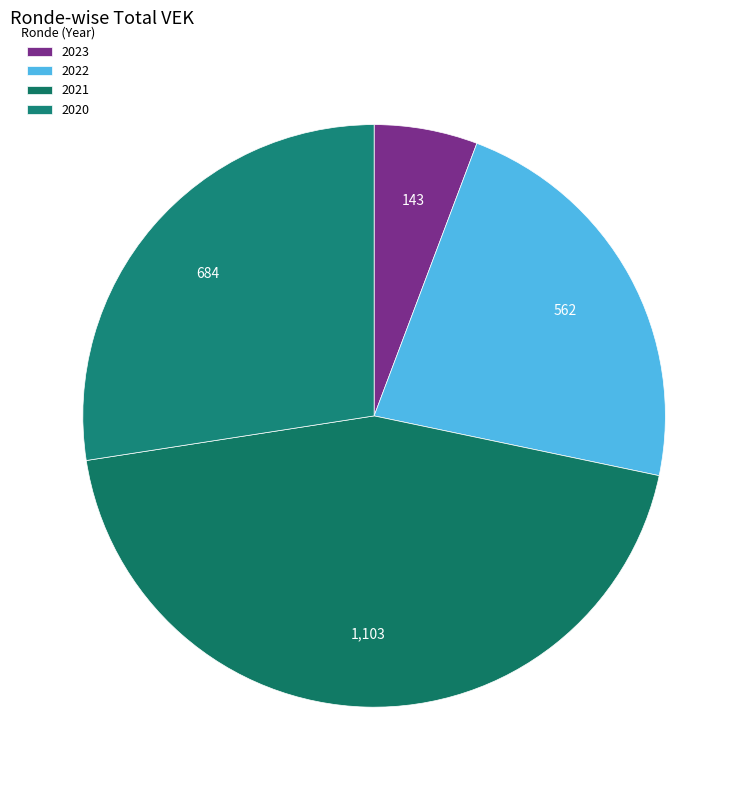

Which slice is the largest?

2021